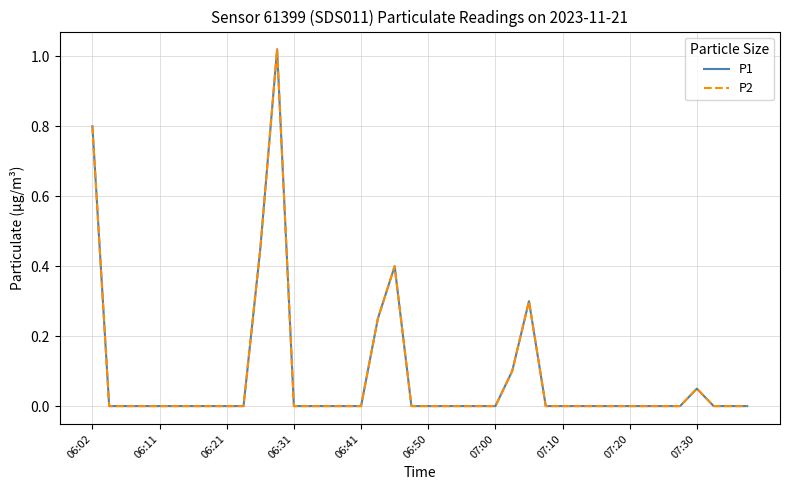

Does the chart have visible grid lines?

Yes